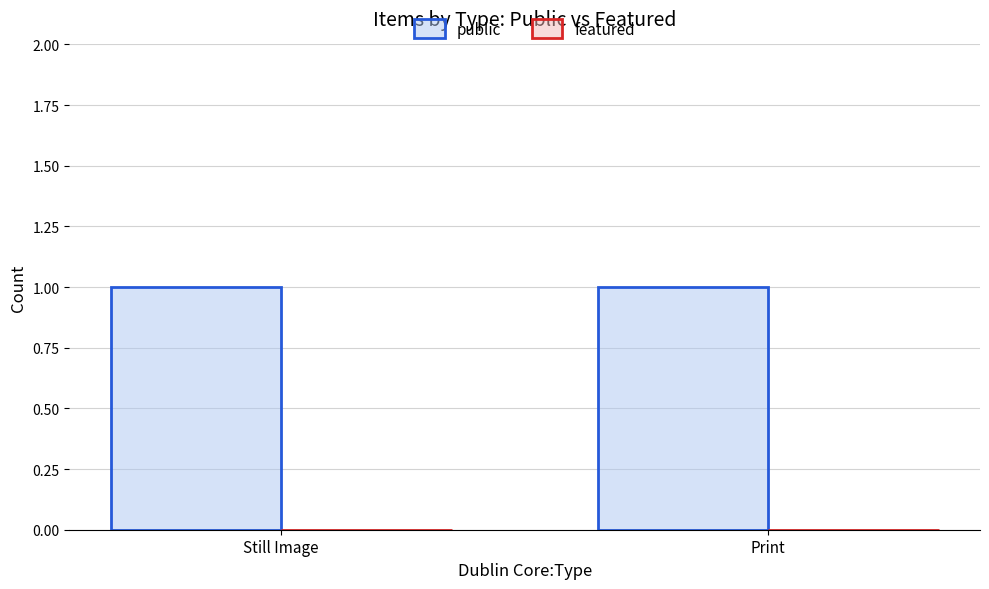

Reading right to left, list all the values displayed in this chart.

public: 1	1
featured: 0	0